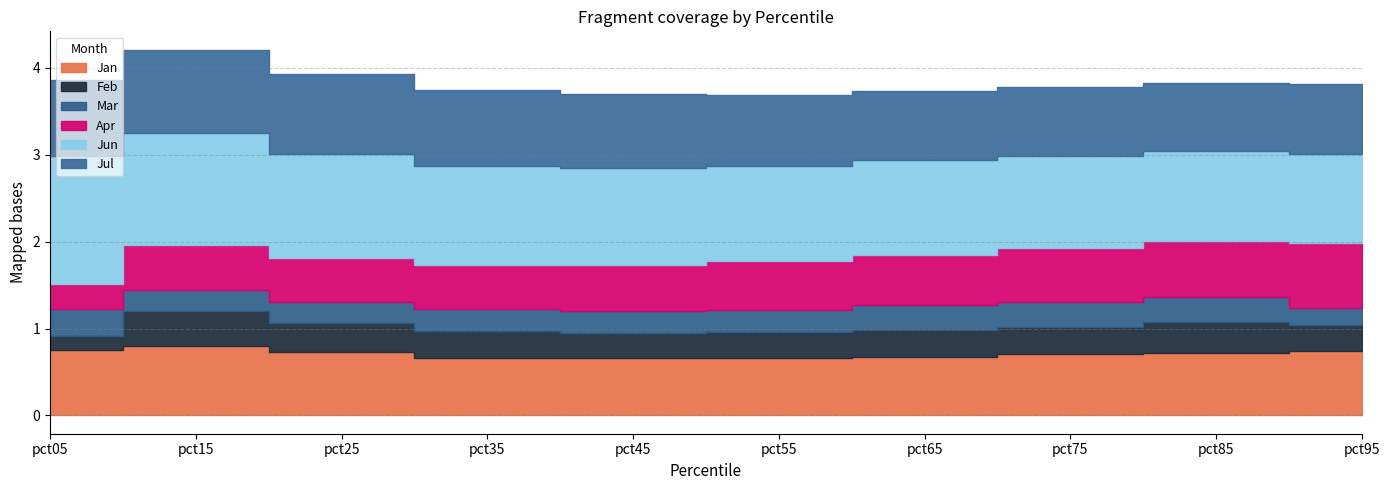

Which series changed the most between pct05 and pct75?

Jun